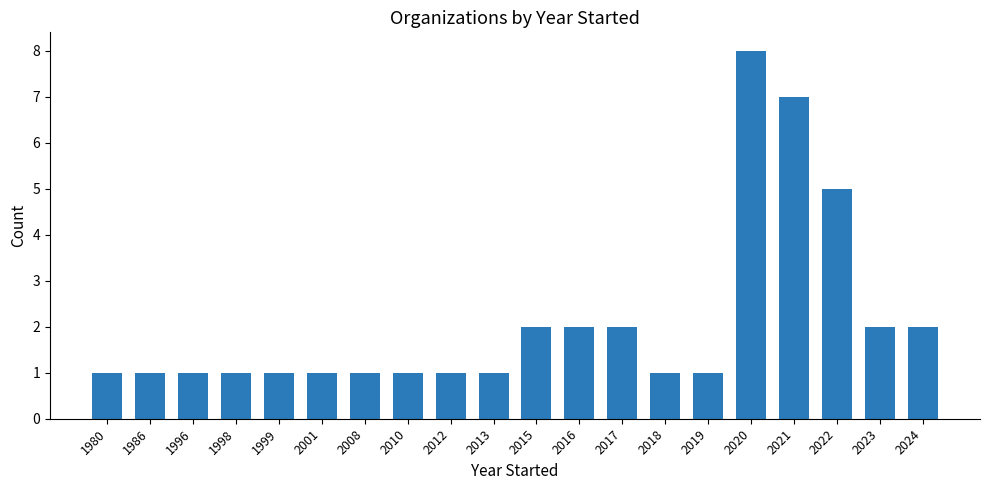

Does the chart contain any negative values?

No